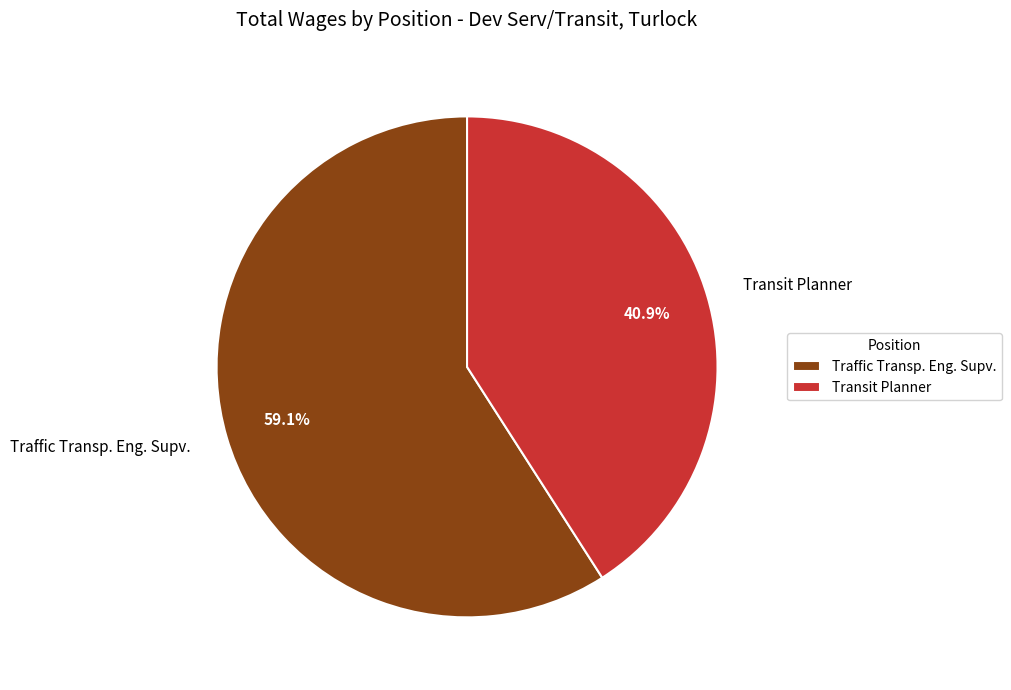

How many segments does this pie chart have?

2